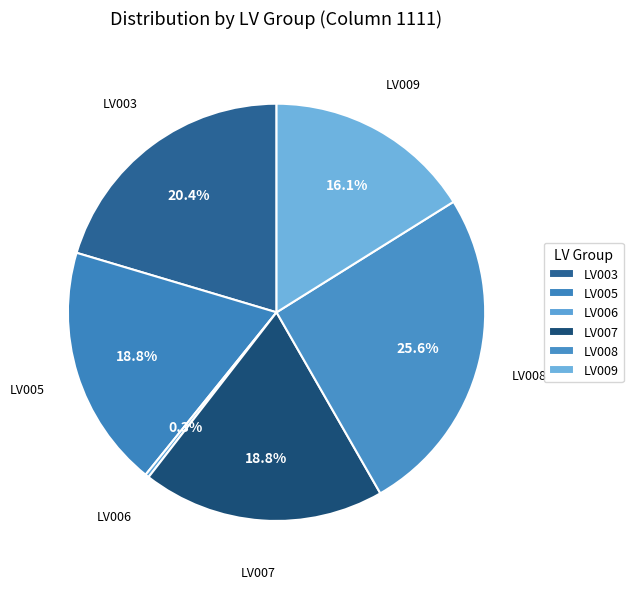

How many segments does this pie chart have?

6